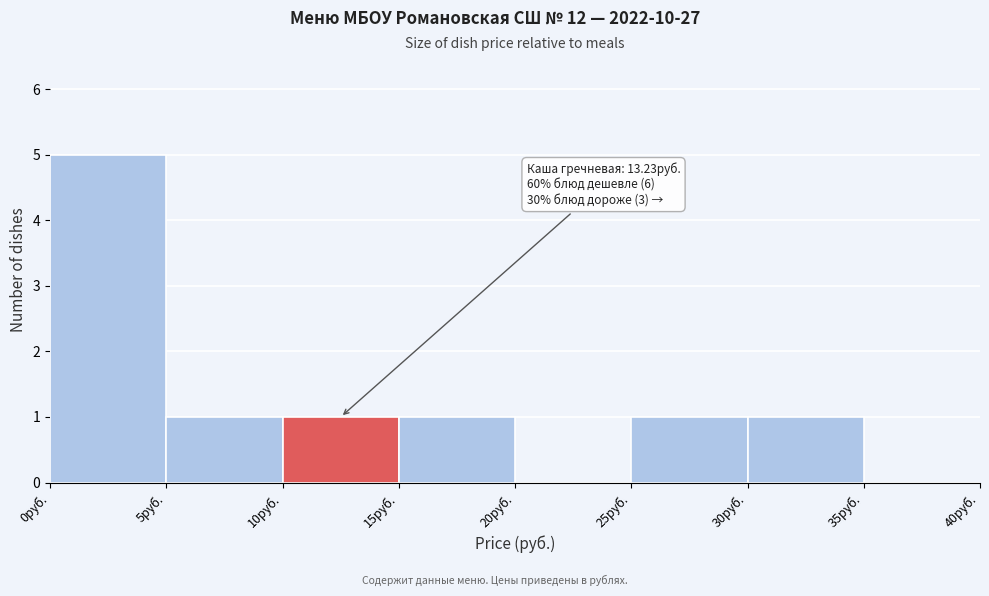

Over which range of the x-axis is the bar tallest?

0 to 5